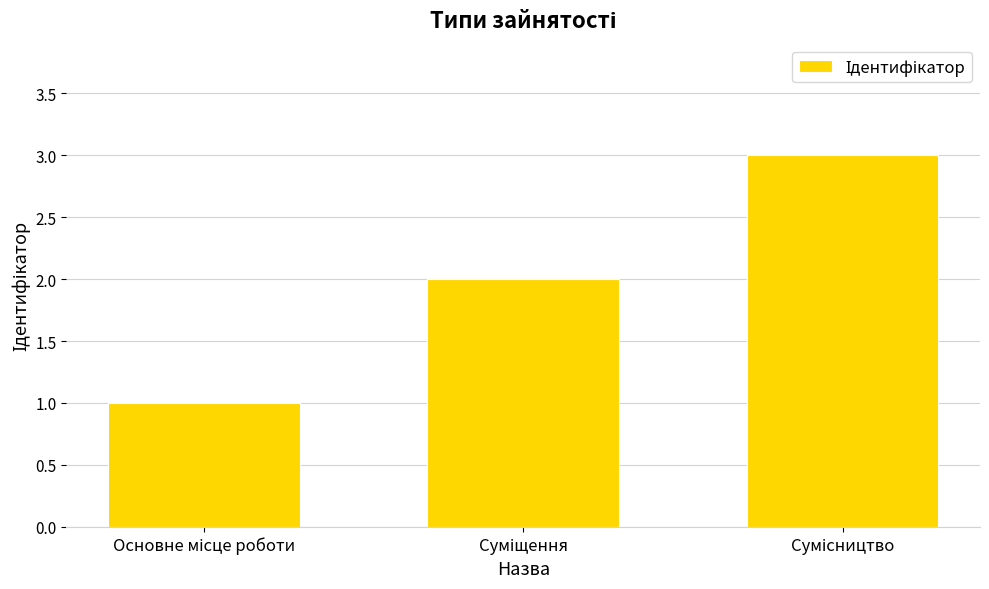

Reading left to right, extract all data points from this chart.

1	2	3